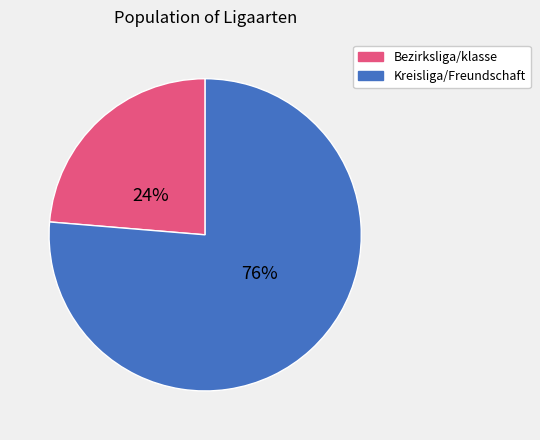

Count the number of slices in the pie.

2